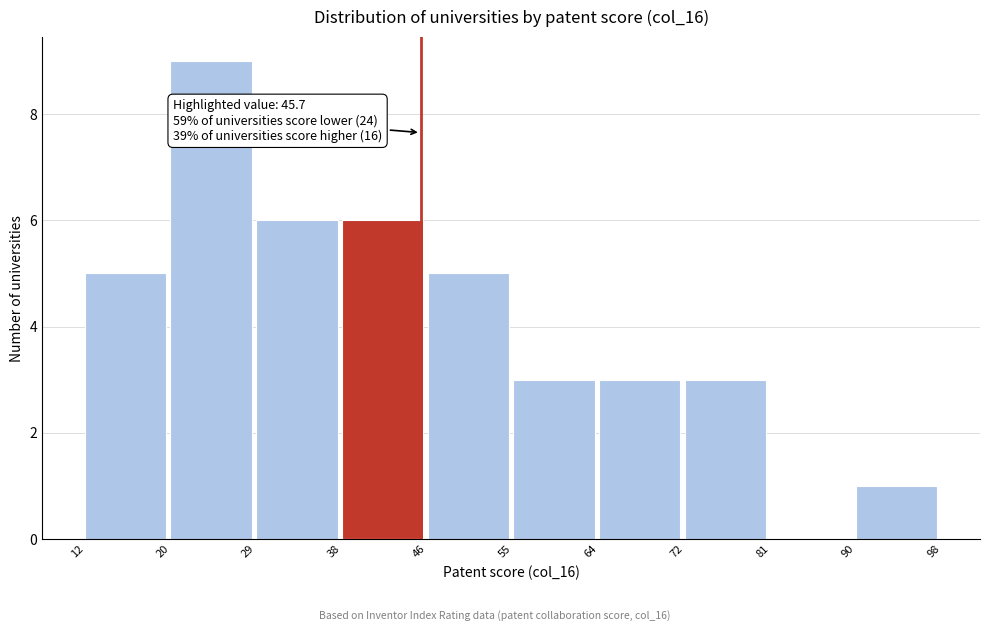

Which range on the x-axis has the tallest bar?

20 to 29